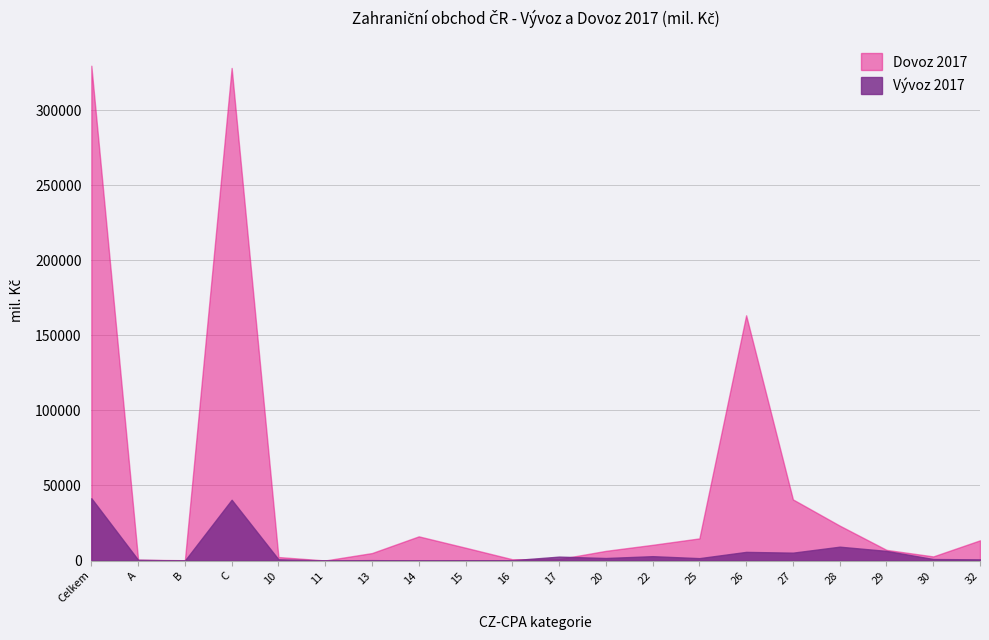

Which label corresponds to the largest value in the chart?

Celkem